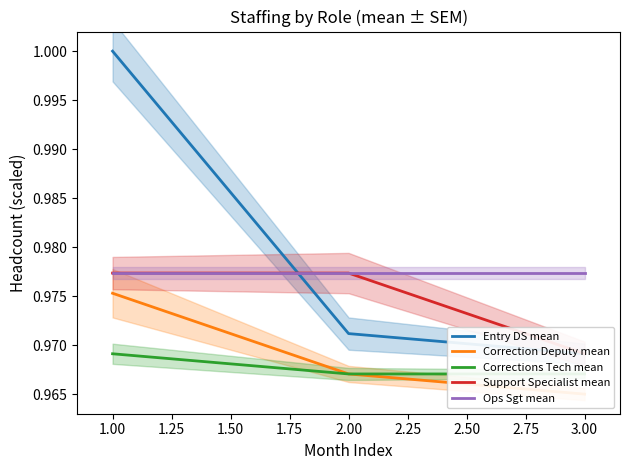

What is the sum of the Correction Deputy mean values at 2.00 and 3.00?

1.9